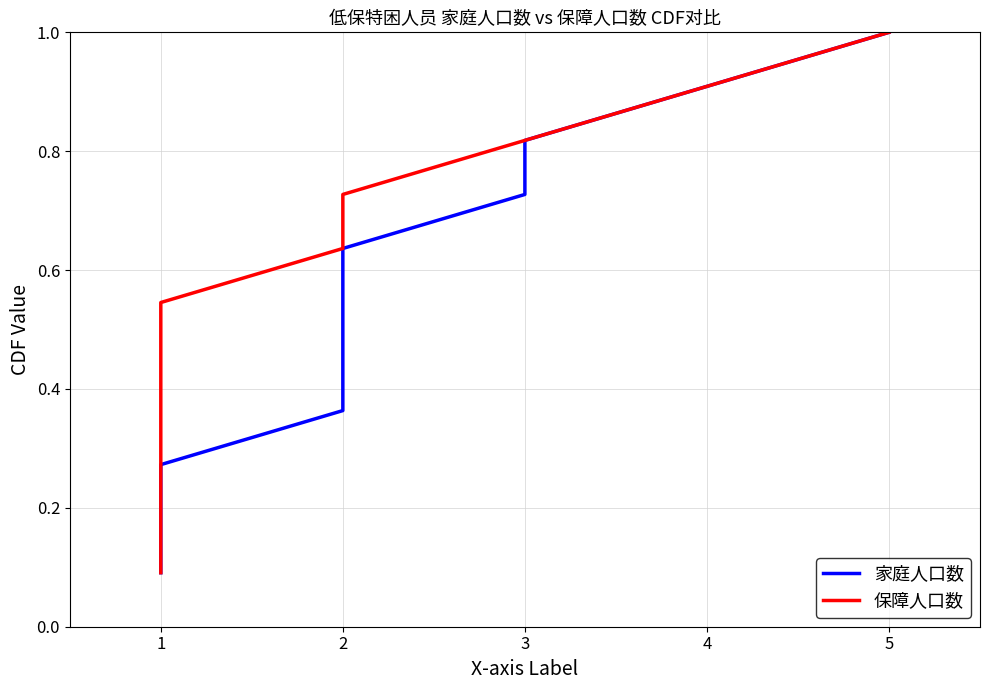

Is it true that 家庭人口数 equals 0.7 at 4?

False